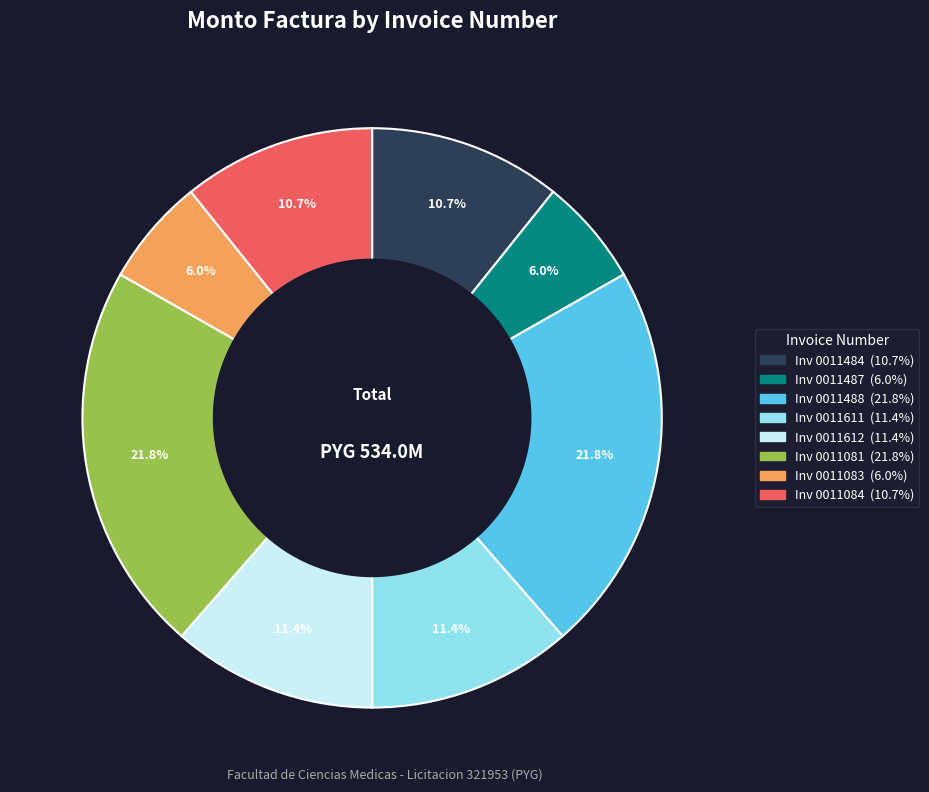

Does any single category account for the majority?

No